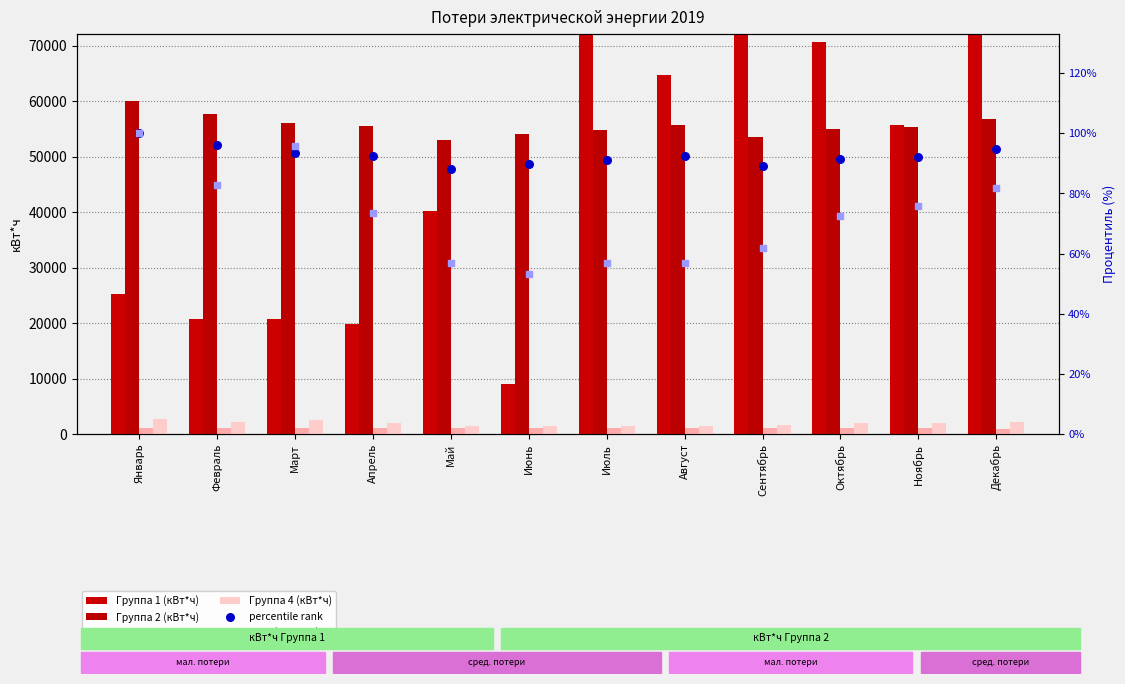

Which series reaches the maximum Y coordinate?

Группа 1 (кВт*ч)